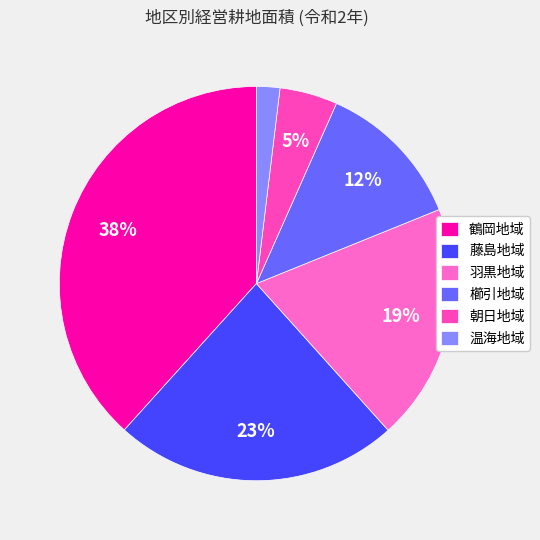

Which has a higher value, 櫛引地域 or 朝日地域?

櫛引地域